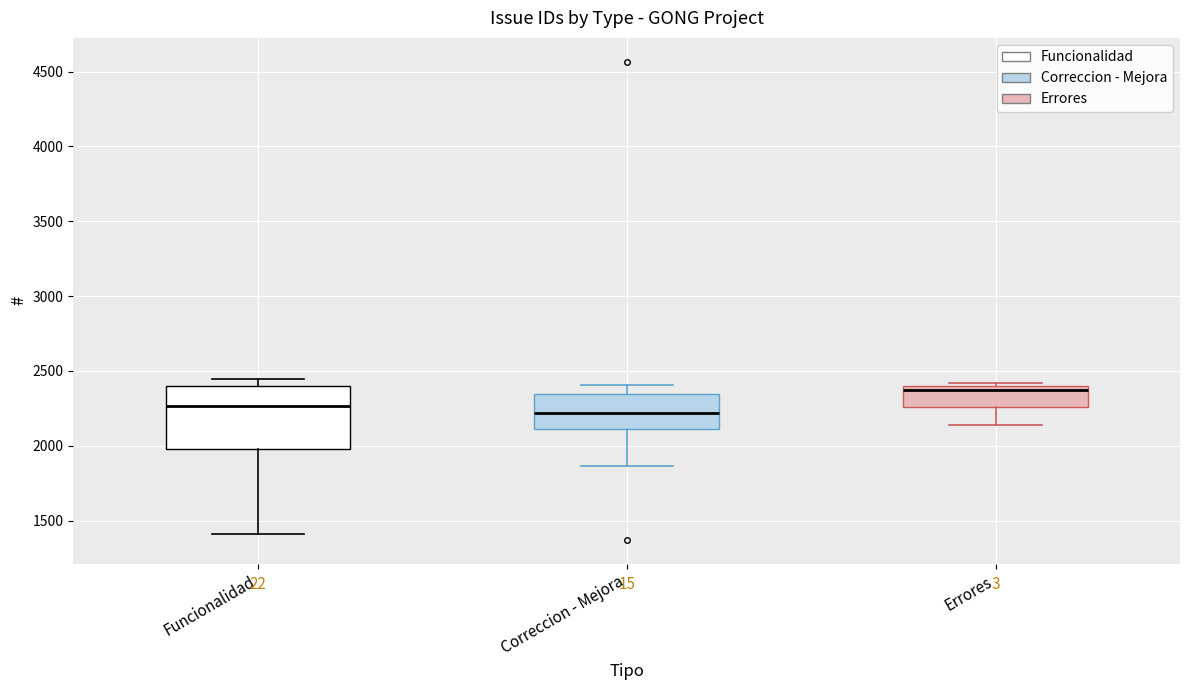

Where does the lower whisker of the box for Correccion - Mejora end on the y-axis? The values are not printed on the chart, so give them approximately, as read against the axis.

1850